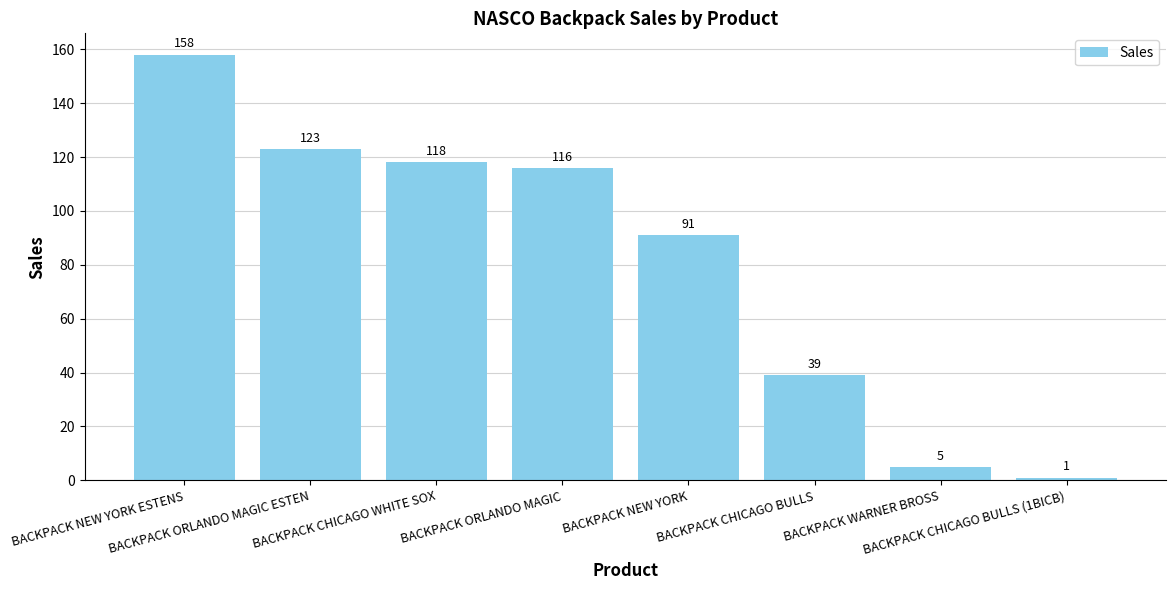

What is the difference between the second highest and minimum values?

122